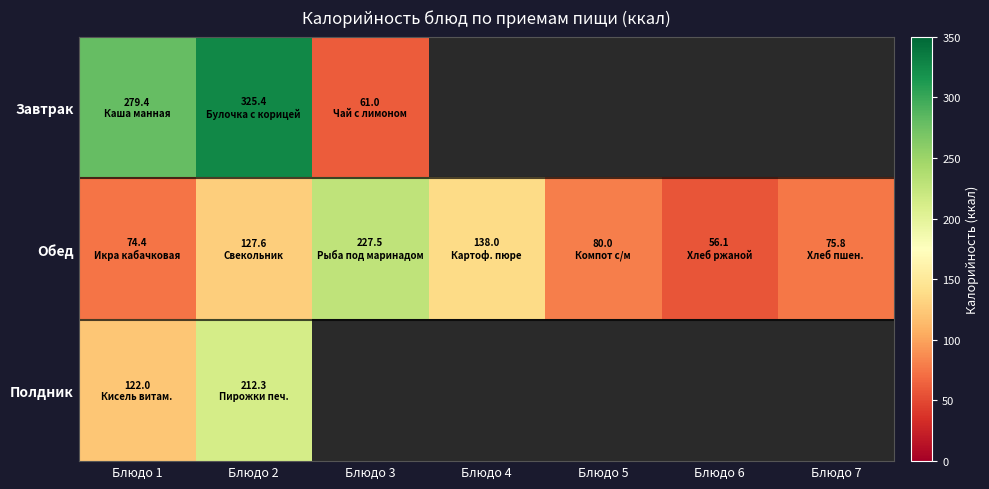

Count the number of categories in the chart.

7